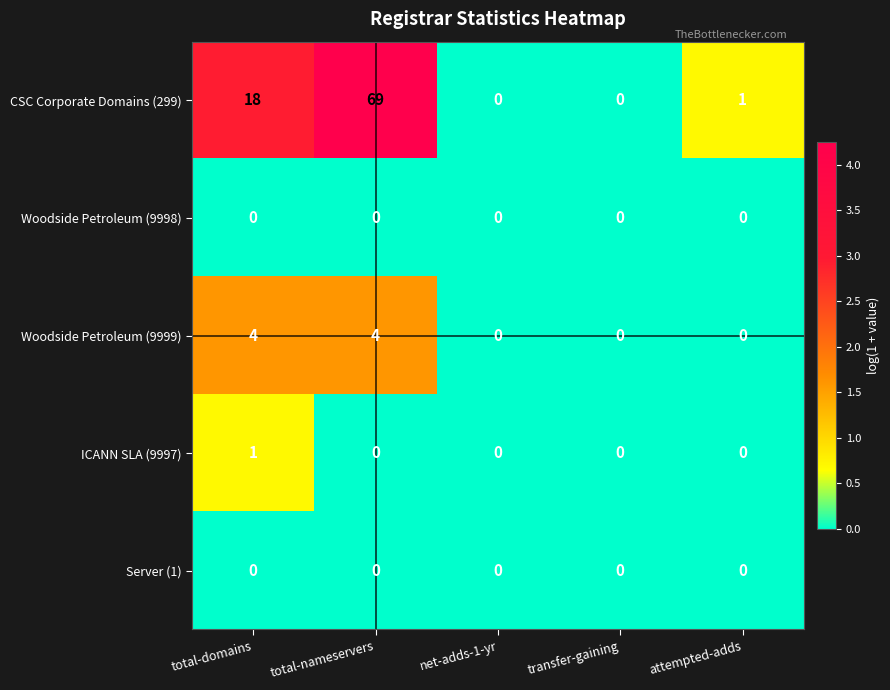

Reading left to right, list all the values displayed in this chart.

CSC Corporate Domains (299): 18	69	0	0	1
Woodside Petroleum (9998): 0	0	0	0	0
Woodside Petroleum (9999): 4	4	0	0	0
ICANN SLA (9997): 1	0	0	0	0
Server (1): 0	0	0	0	0